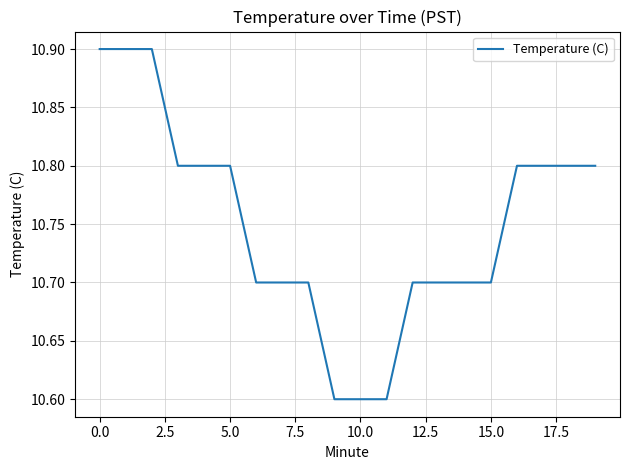

What is the smallest value displayed?

10.6